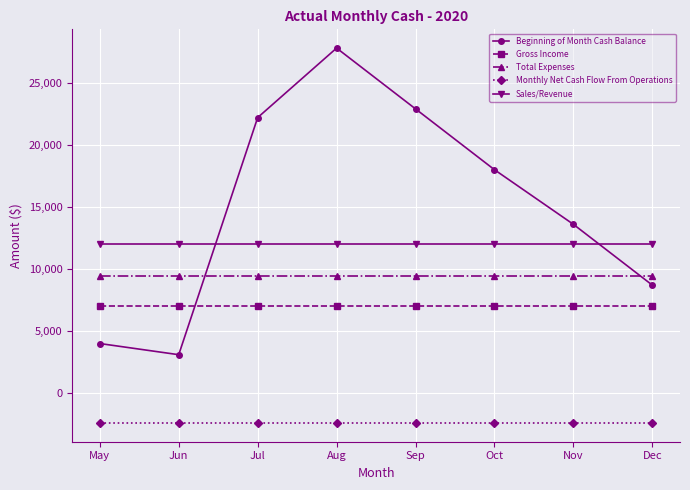

Rank the series by their maximum value, from lowest to highest.

Monthly Net Cash Flow From Operations, Gross Income, Total Expenses, Sales/Revenue, Beginning of Month Cash Balance